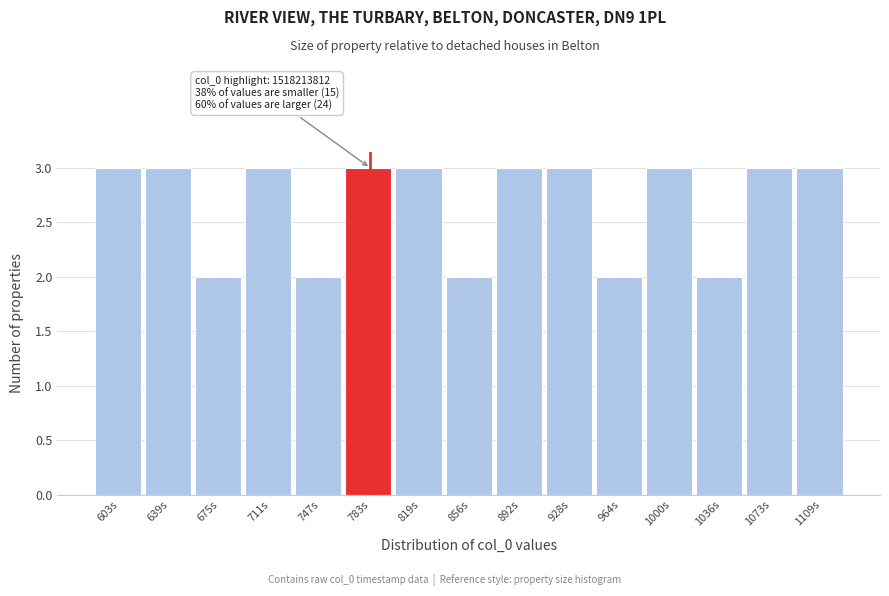

Reading right to left, what are all the values shown in this chart?

1109s=3	1073s=3	1036s=2	1000s=3	964s=2	928s=3	892s=3	856s=2	819s=3	783s=3	747s=2	711s=3	675s=2	639s=3	603s=3